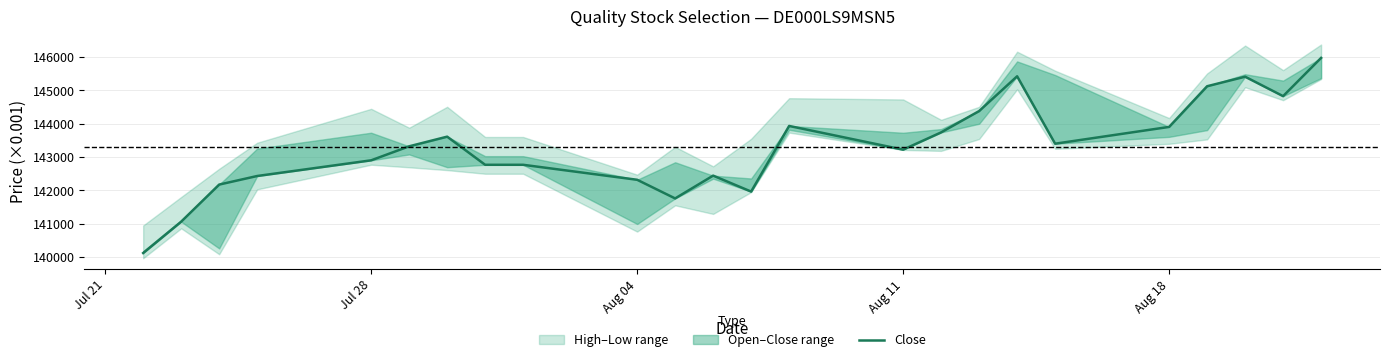

How many values exceed 143322?

11